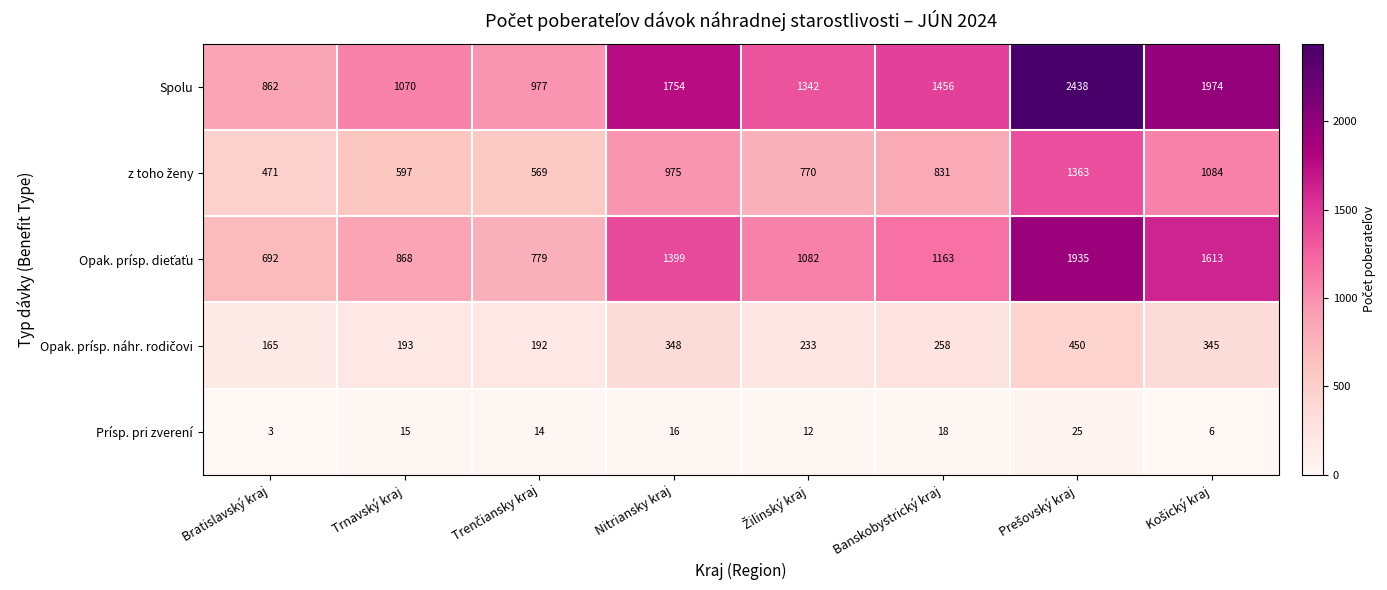

What is the difference between the maximum and second lowest values in the Prísp. pri zverení series?

19